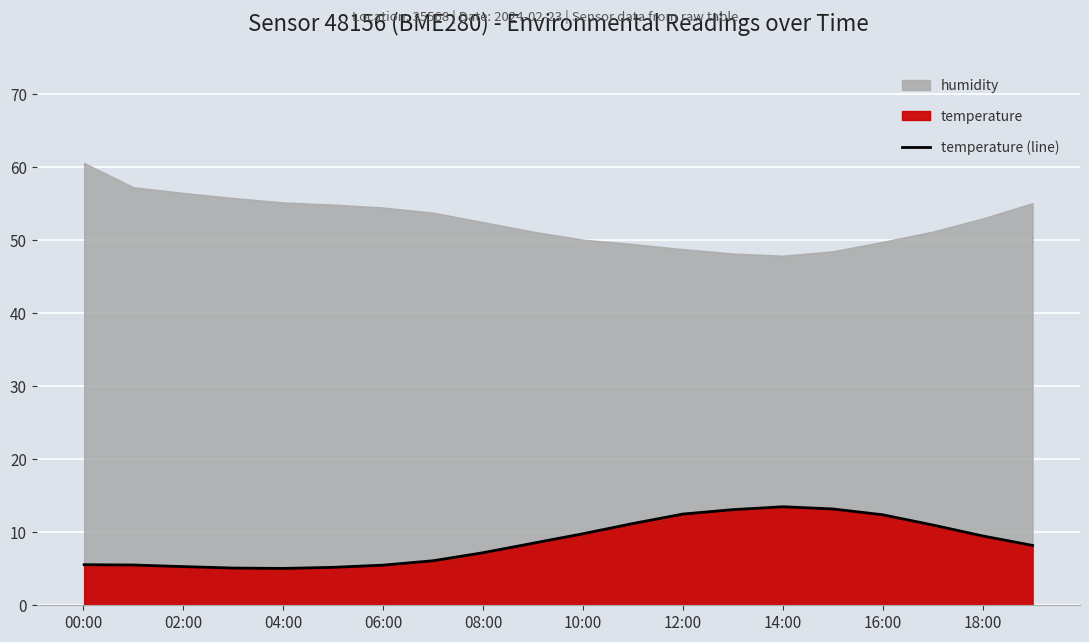

The value of temperature (line) at 06:00 is 5.5. True or false?

True